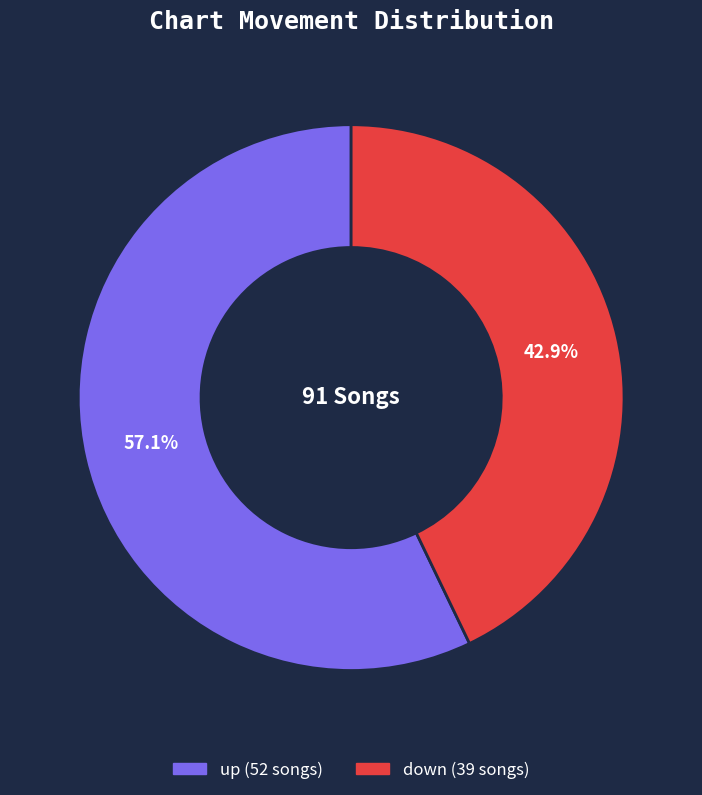

To the nearest percent, what percentage of the pie is up?

57%